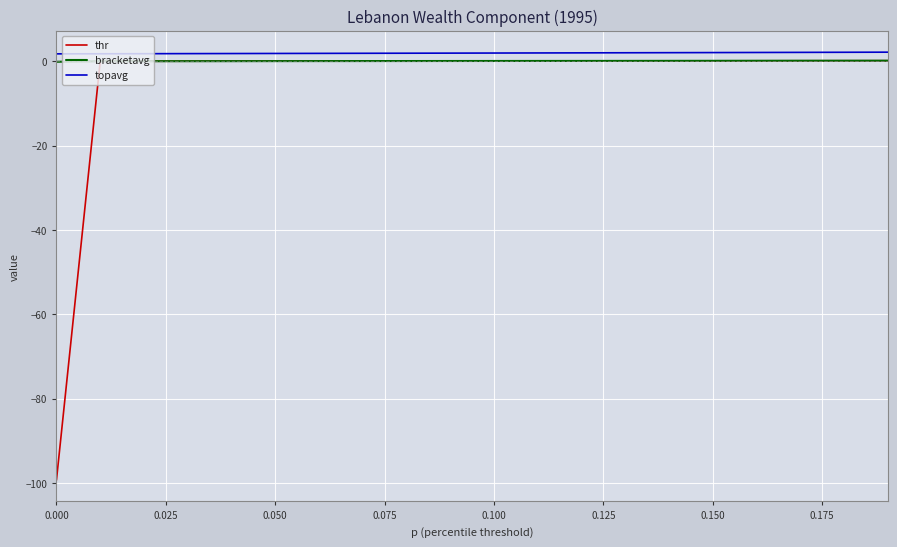

What is the difference between the second highest and minimum values in the thr series?

99.4